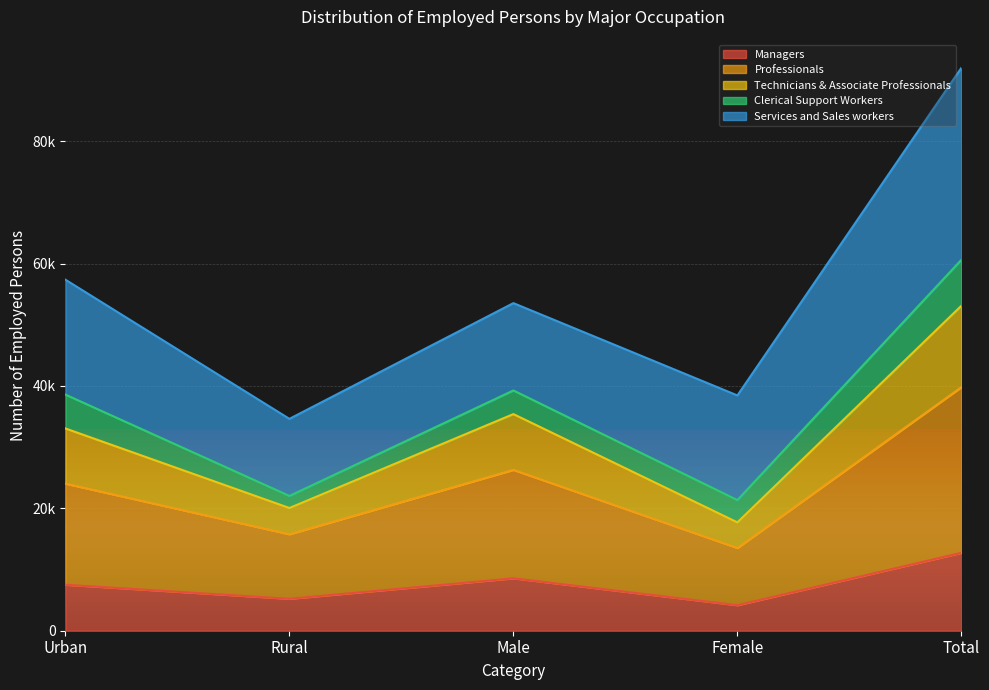

At which category does Technicians & Associate Professionals reach its first local peak?

Male